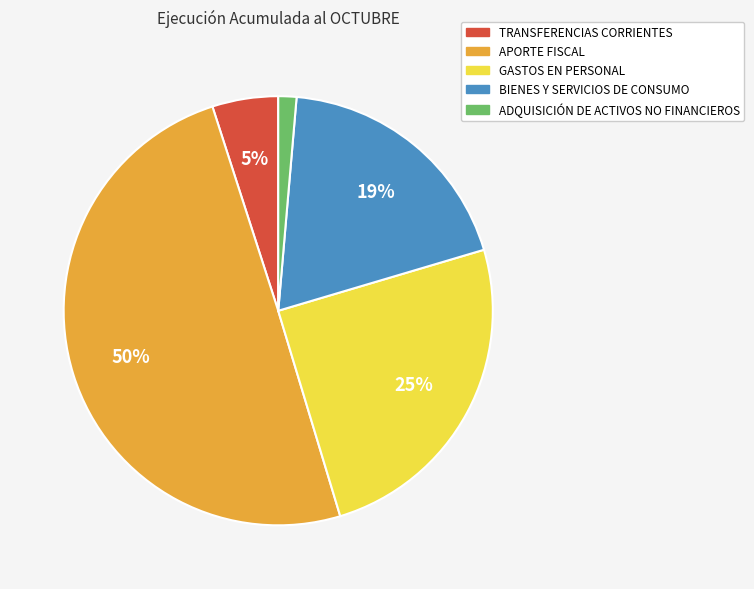

To the nearest percent, what portion does GASTOS EN PERSONAL represent?

25%